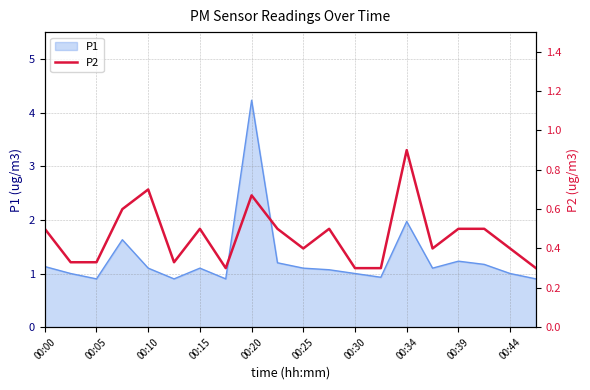

What is the lowest value of the P1 series?

0.9